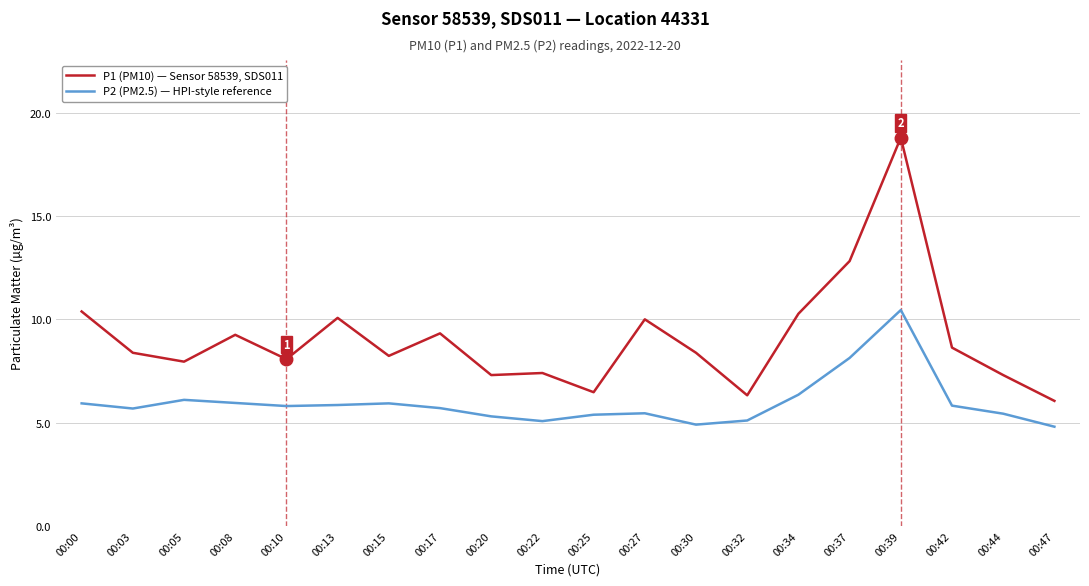

What are all the series names shown in the legend?

P1 (PM10) — Sensor 58539, SDS011, P2 (PM2.5) — HPI-style reference